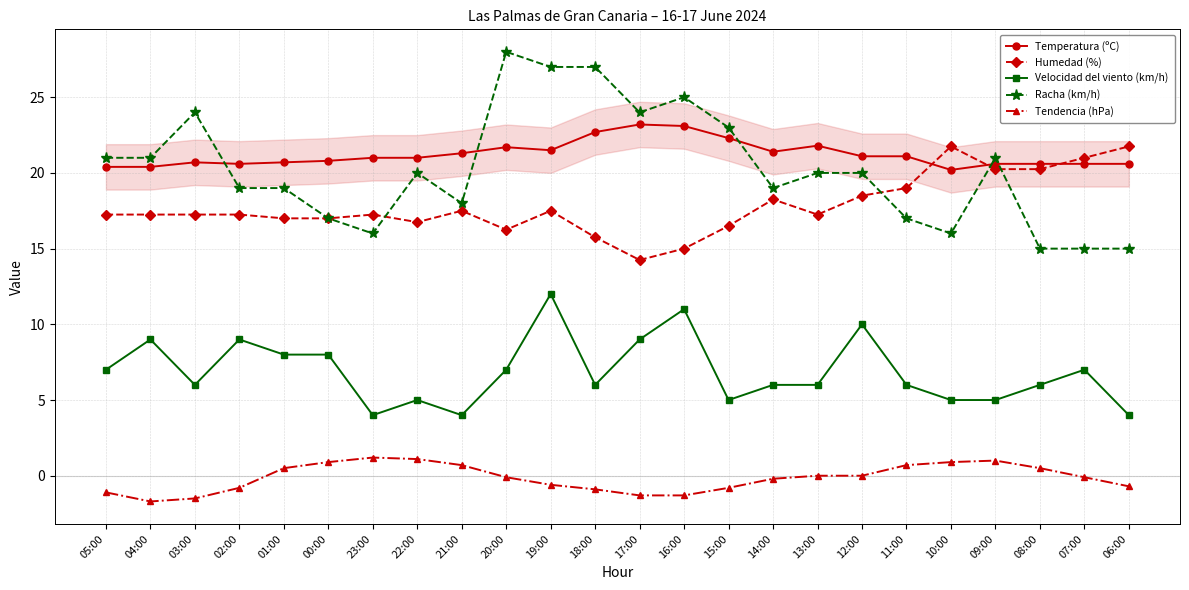

The Tendencia (hPa) series shows 1.2 at 23:00. True or false?

True